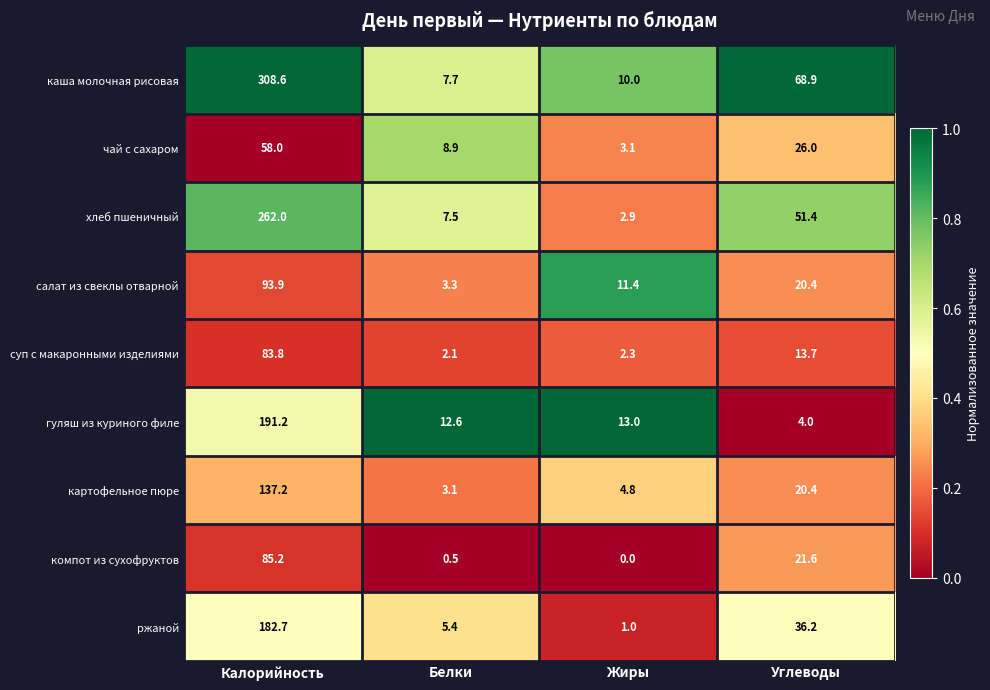

Count the number of categories in the chart.

4